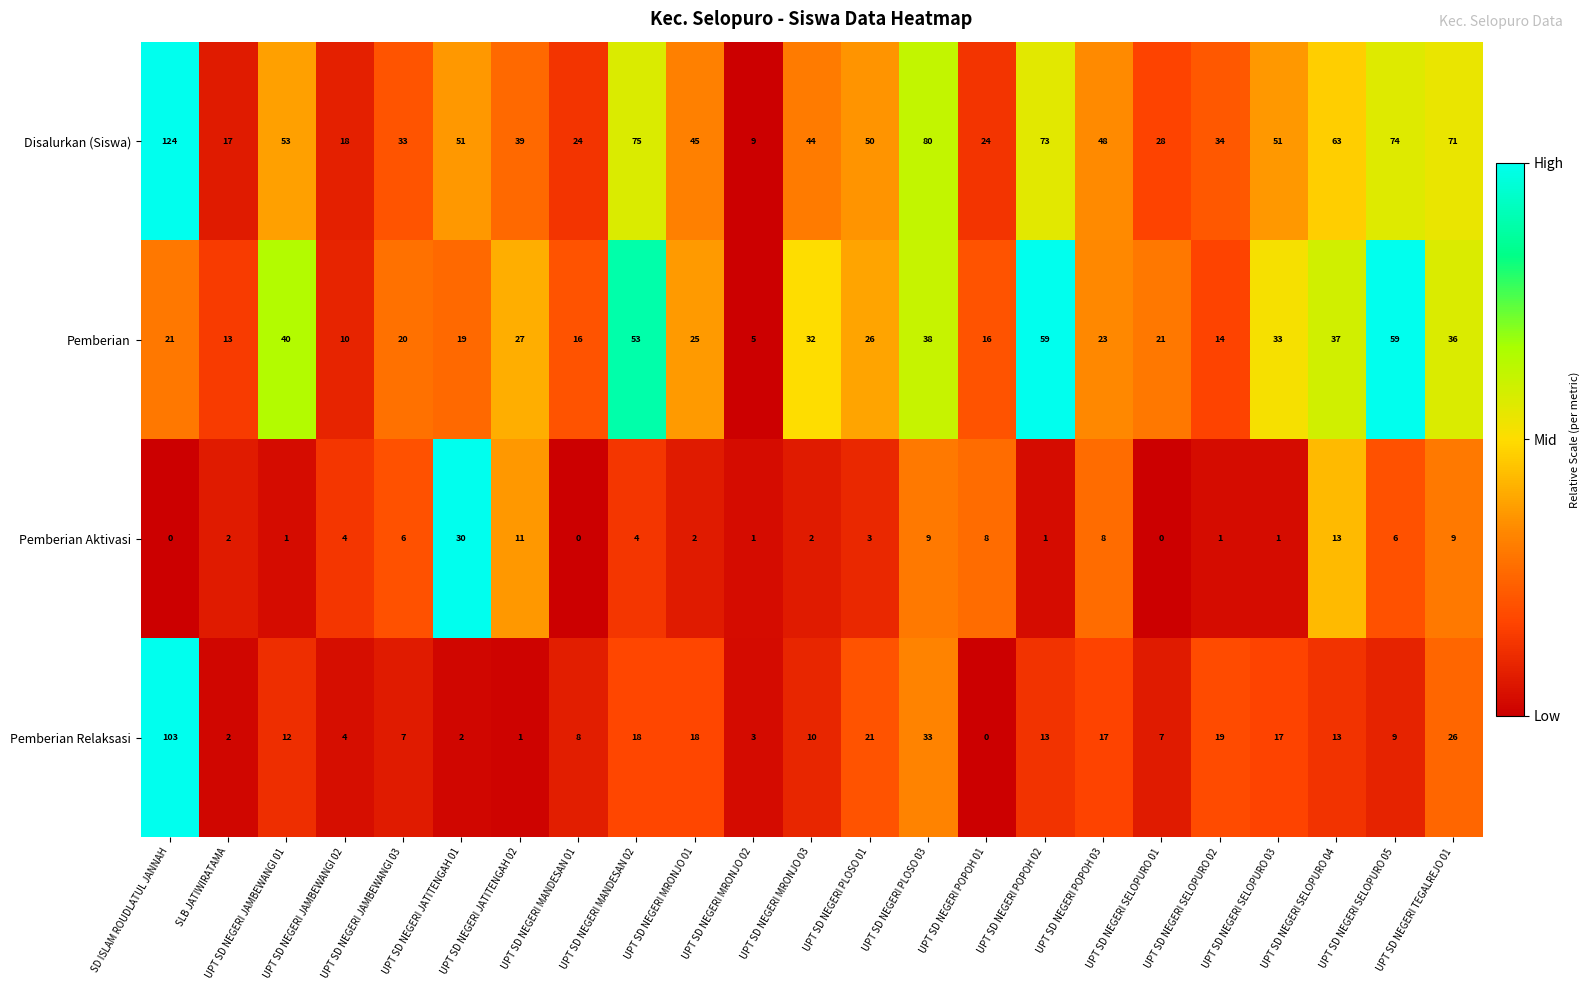

At which category is the sum across all series the highest?

SD ISLAM ROUDLATUL JANNAH